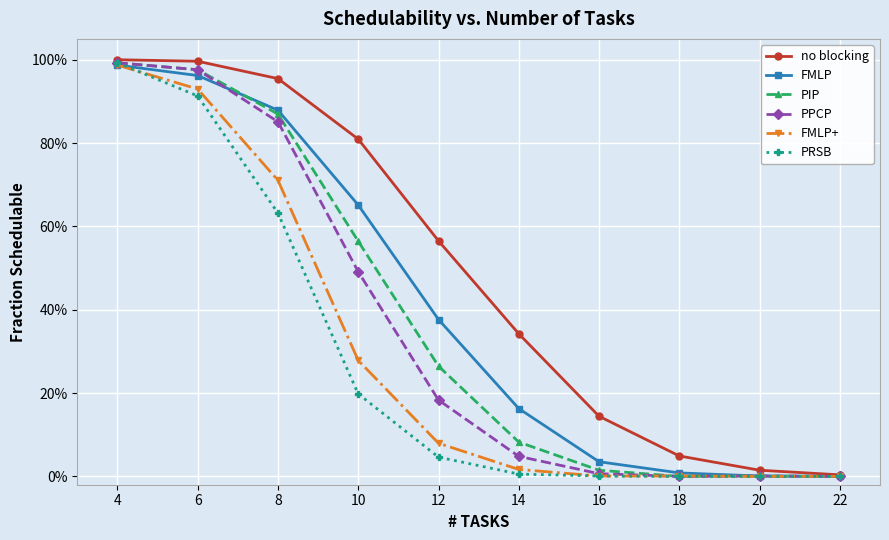

What are all the series names shown in the legend?

no blocking, FMLP, PIP, PPCP, FMLP+, PRSB